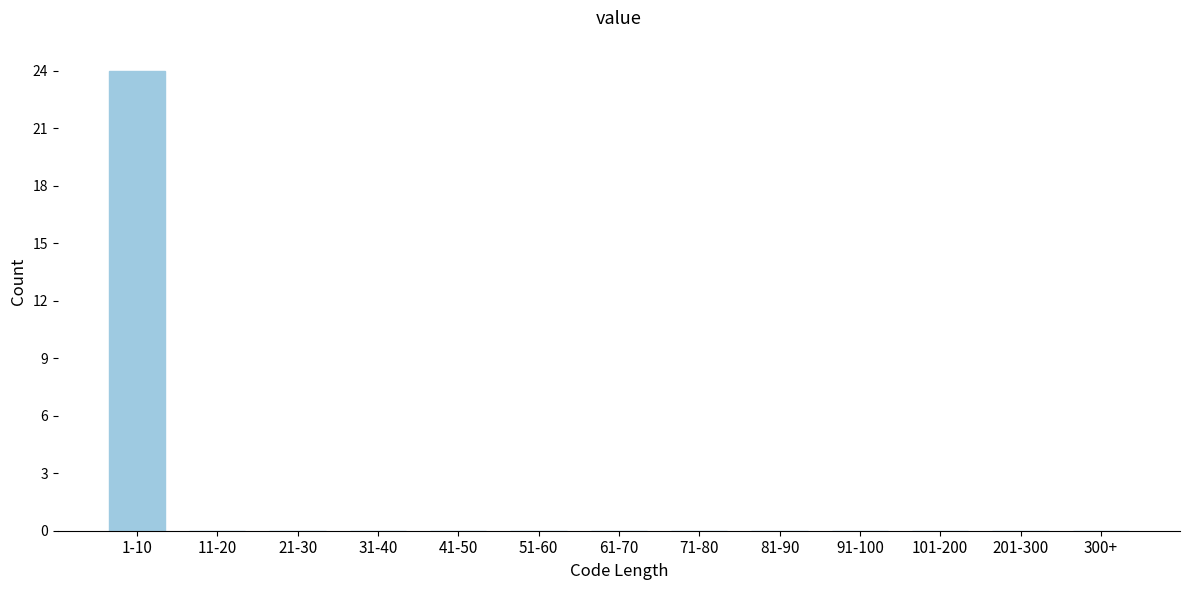

Reading left to right, what are all the values shown in this chart?

1-10=24	11-20=0	21-30=0	31-40=0	41-50=0	51-60=0	61-70=0	71-80=0	81-90=0	91-100=0	101-200=0	201-300=0	300+=0